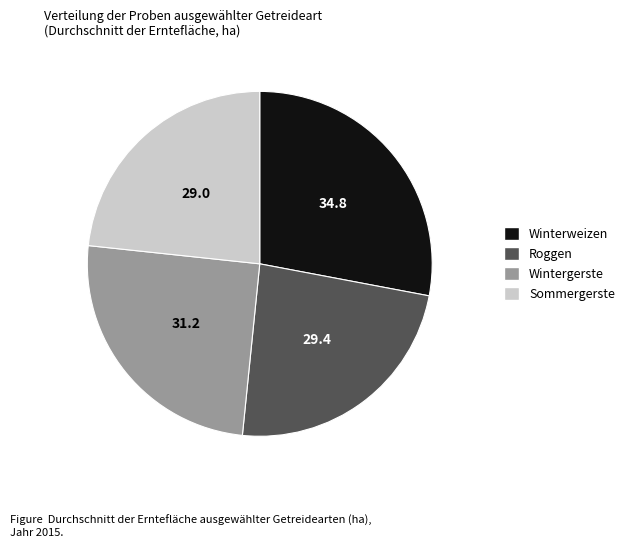

Do Sommergerste and Wintergerste together represent more than half of the pie?

No